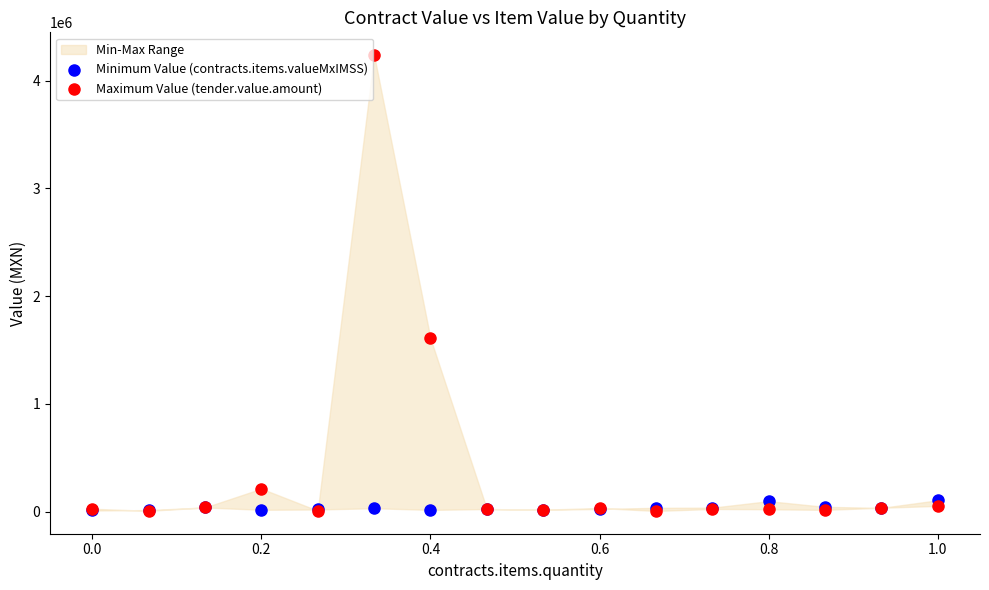

In the Maximum Value (tender.value.amount) series, what Y value is closest to 2121329?

1607760.0